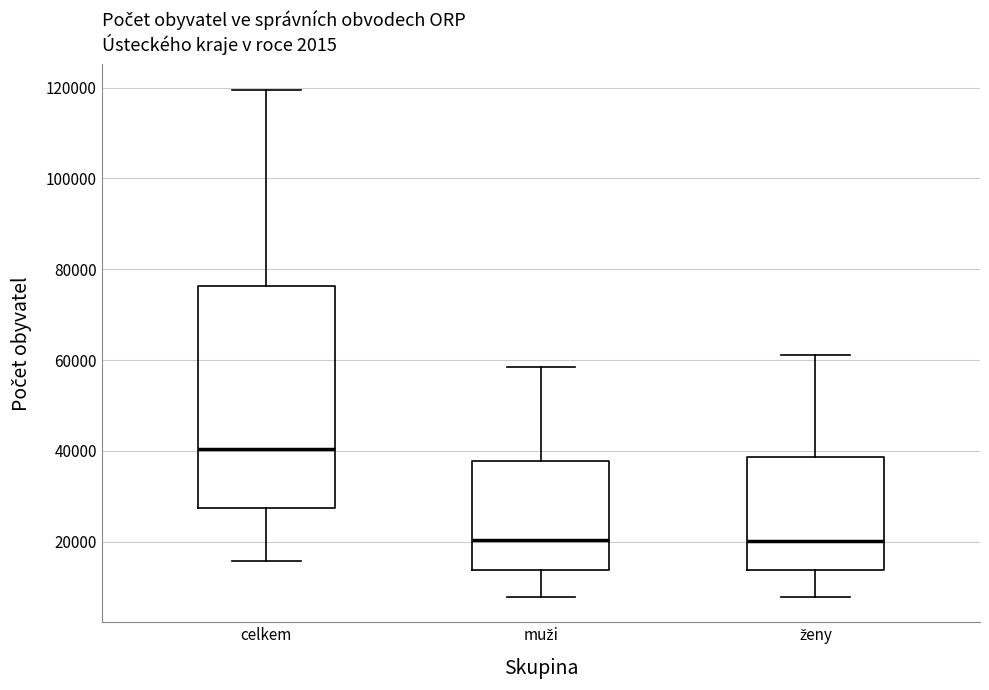

Reading left to right, transcribe this box plot: for each box, give where its median line is, the range the box spans, and where its two whiskers end, as read against the y-axis. The values are not printed on the chart, so give them approximately, as read against the axis.

celkem: median 40000, box 28000 to 76000, whiskers 16000 to 120000
muži: median 20000, box 14000 to 38000, whiskers 8000 to 58000
ženy: median 20000, box 14000 to 38000, whiskers 8000 to 62000